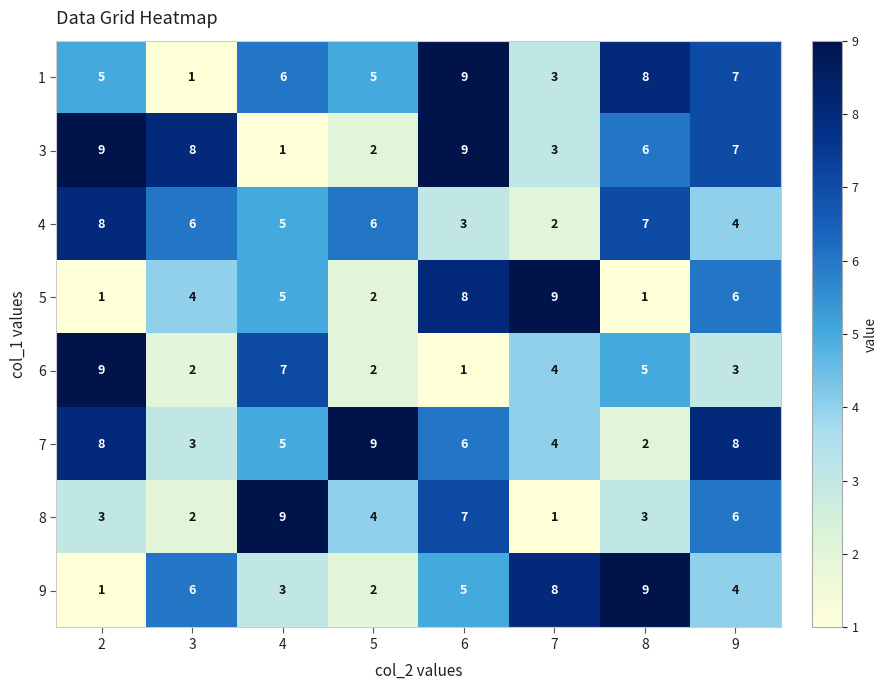

What is the spread (max minus min) of values at 3?

7